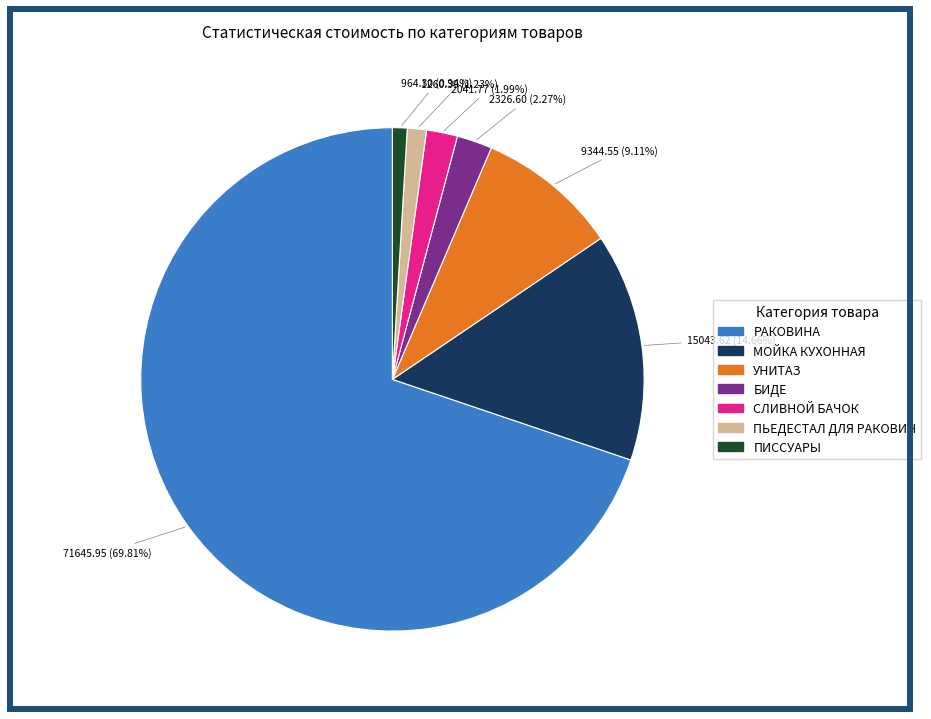

Is there any slice that represents more than half of the pie?

Yes